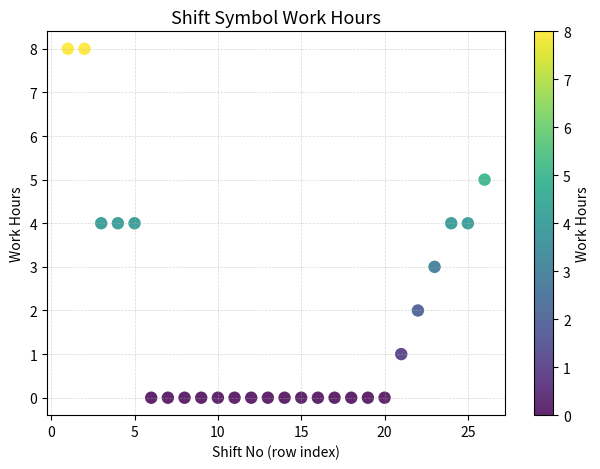

What is the range of Y values (max minus min)?

8.0